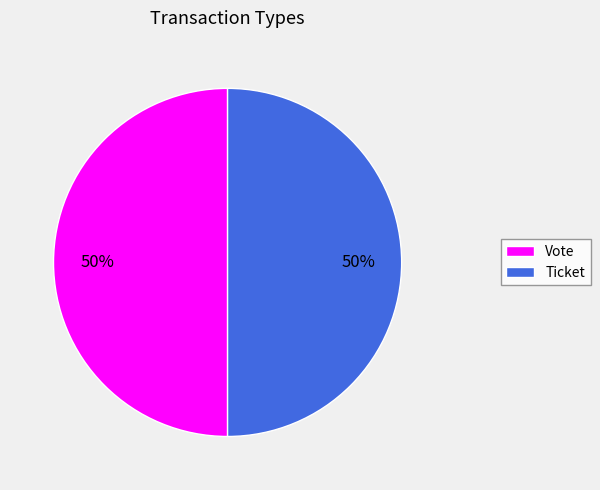

Is the sum of Vote and Ticket greater than half?

Yes